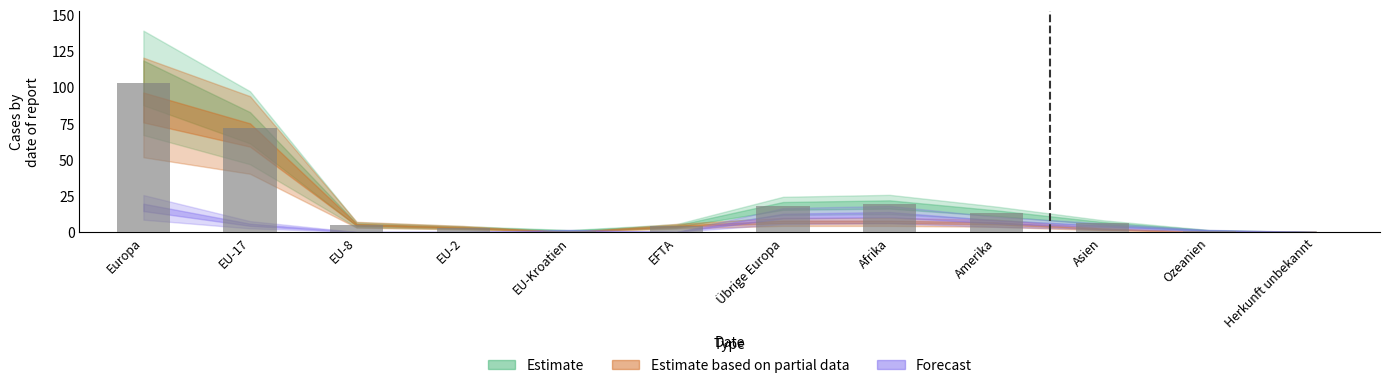

At which category does the chart reach its peak across all series?

Europa